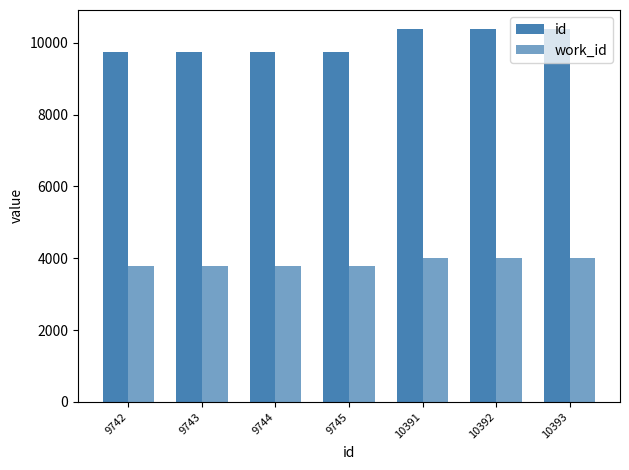

At which label does id first exceed 9745?

10391